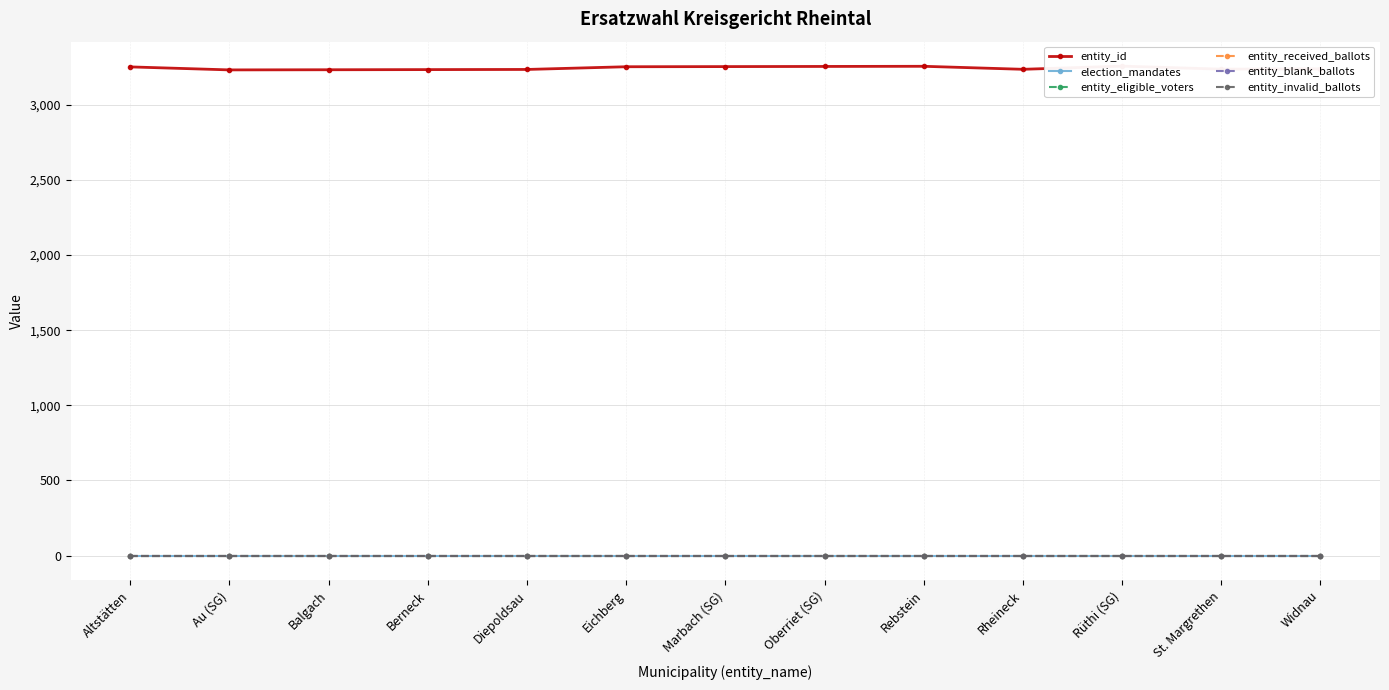

True or false: election_mandates has more than 2 interior local peaks.

False